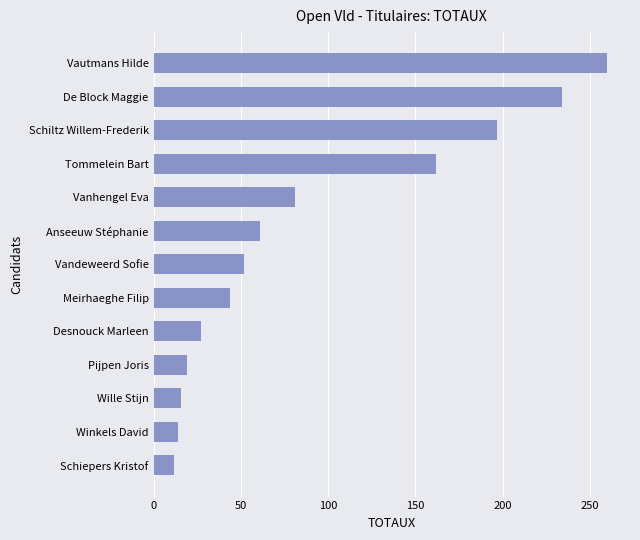

Is it true that the value at Winkels David is 14?

True